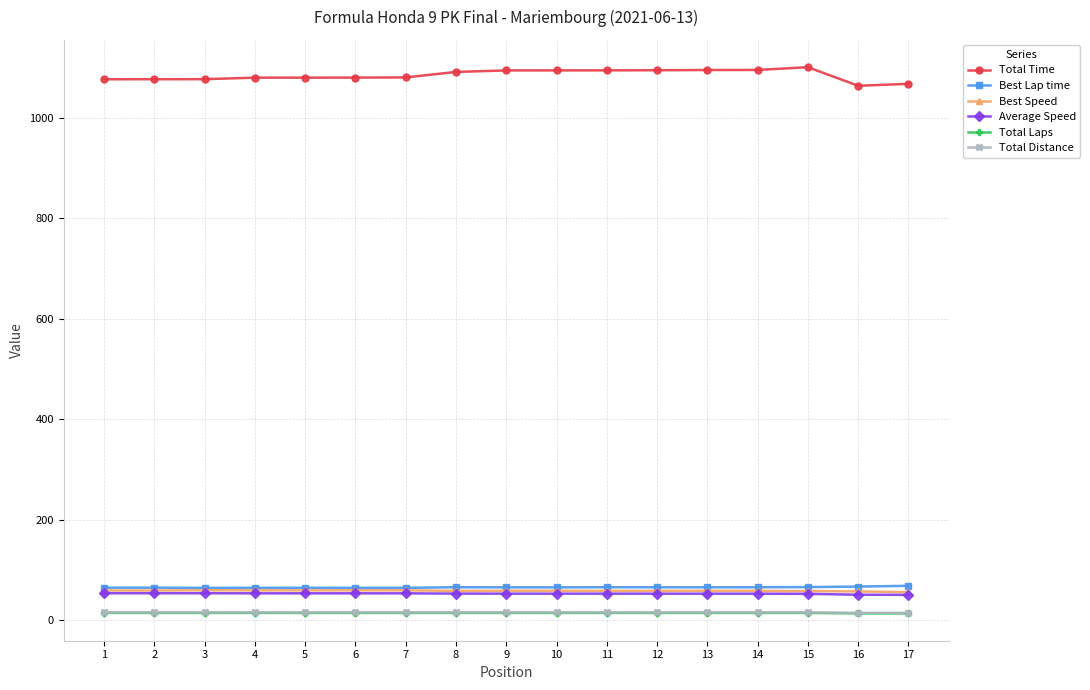

Which series has the largest range (max minus min)?

Total Time